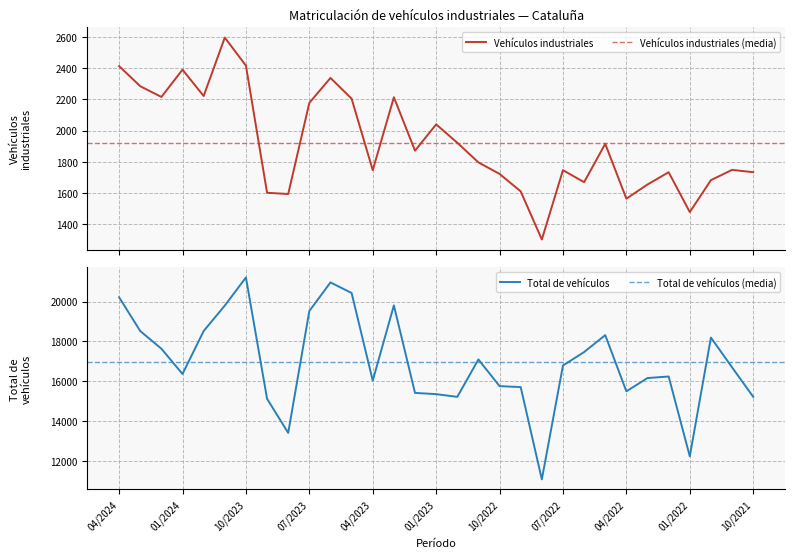

What position from the left is 12/2023?

5